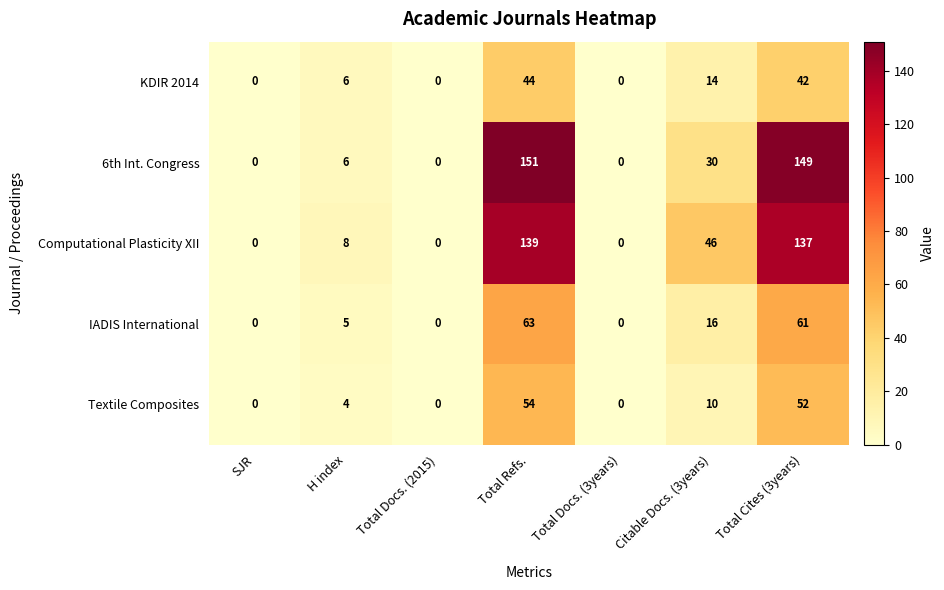

How many values in the 6th Int. Congress series are below 6?

3